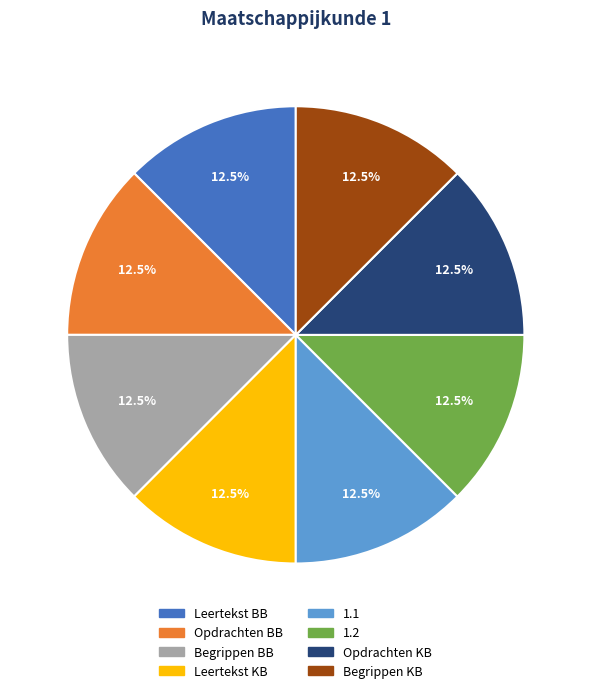

Approximately how many times larger is the value at Begrippen BB compared to 1.1?

1.0